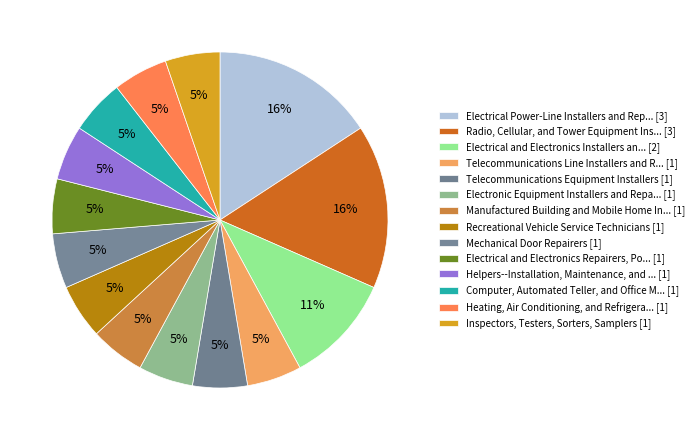

How many slices are in this pie chart?

14